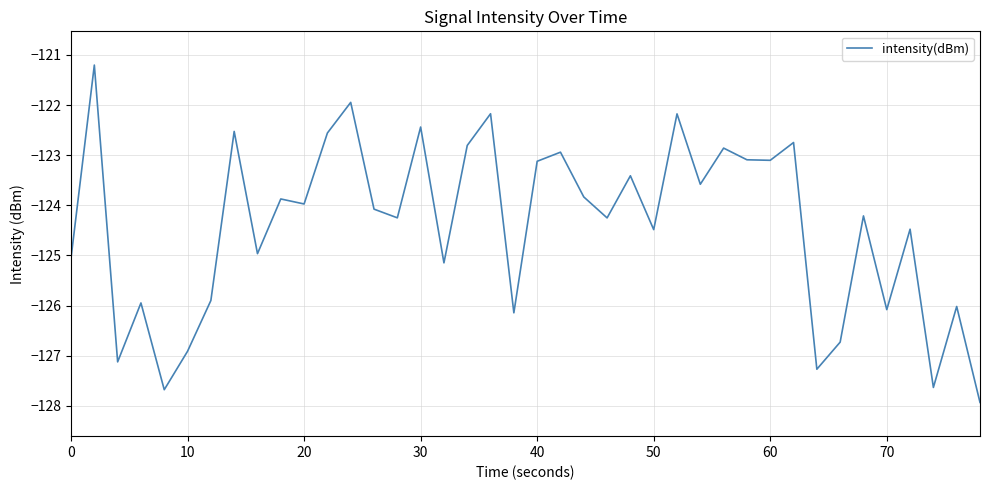

What is the difference between the maximum and minimum values?

6.7